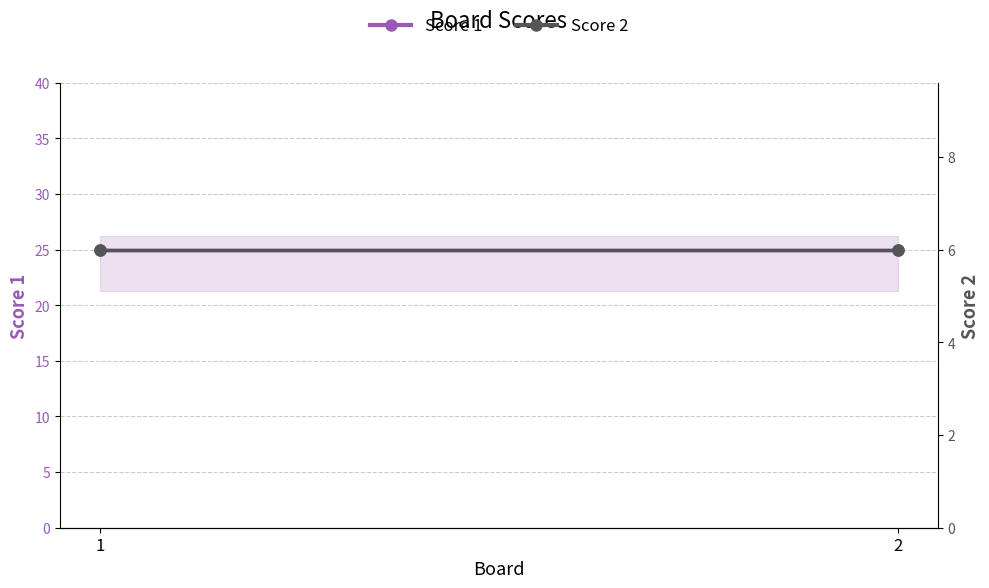

The Score 1 series shows 12 at 1. True or false?

False